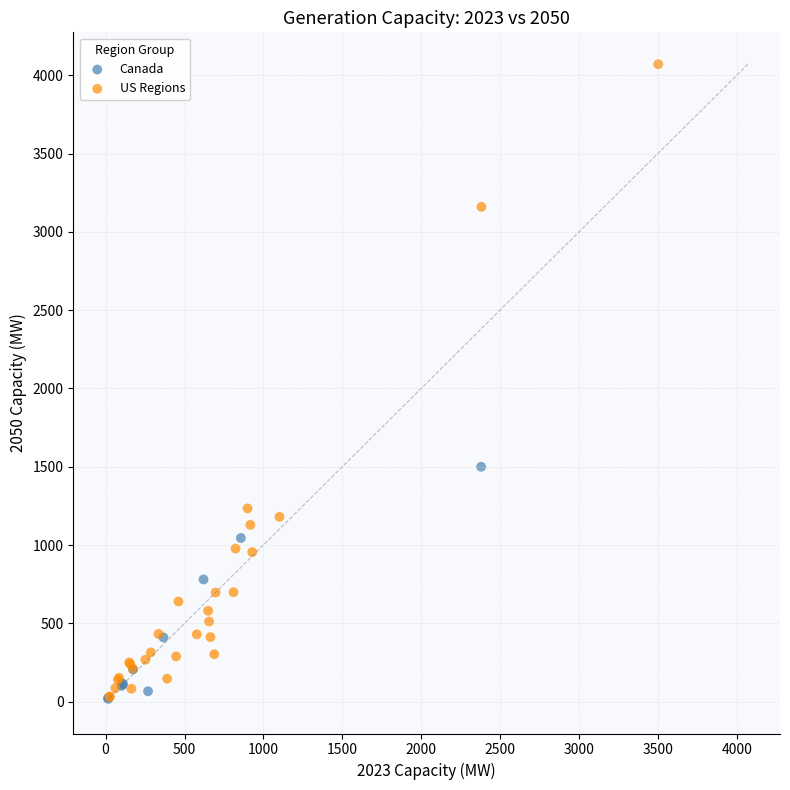

Which series has the widest spread of Y values?

US Regions